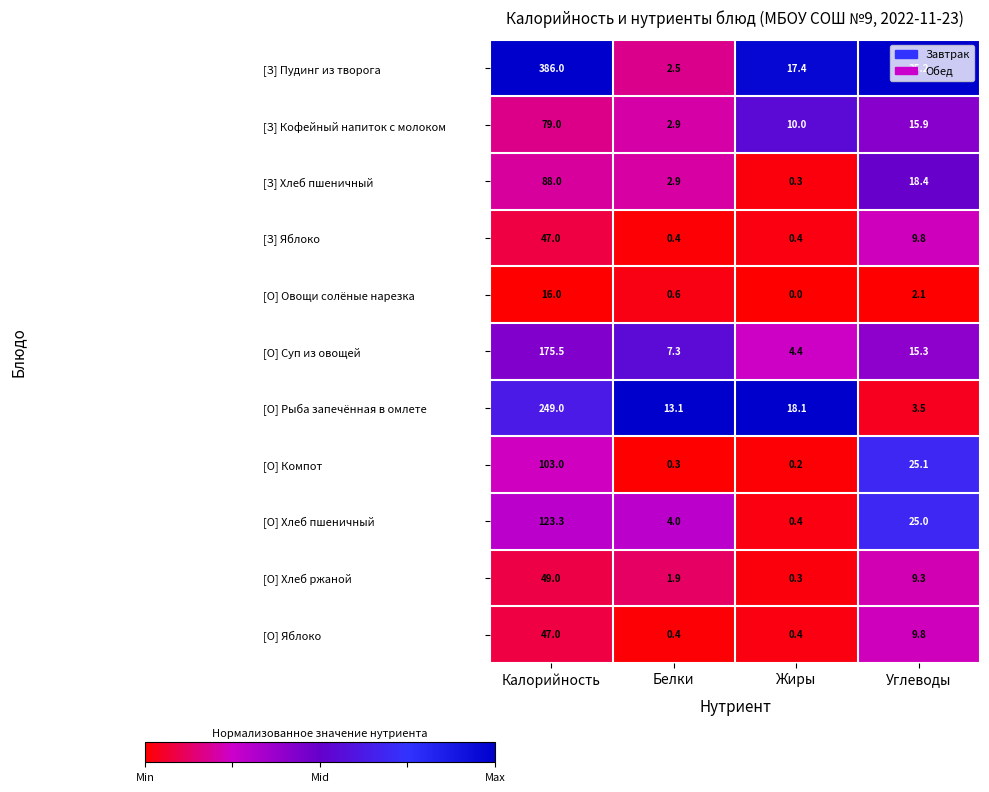

The value of [З] Кофейный напиток с молоком at Жиры is 14.3. True or false?

False